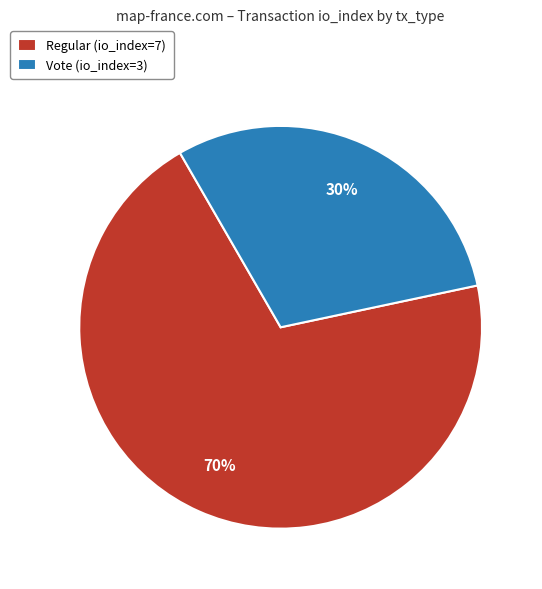

Does any single category account for the majority?

Yes